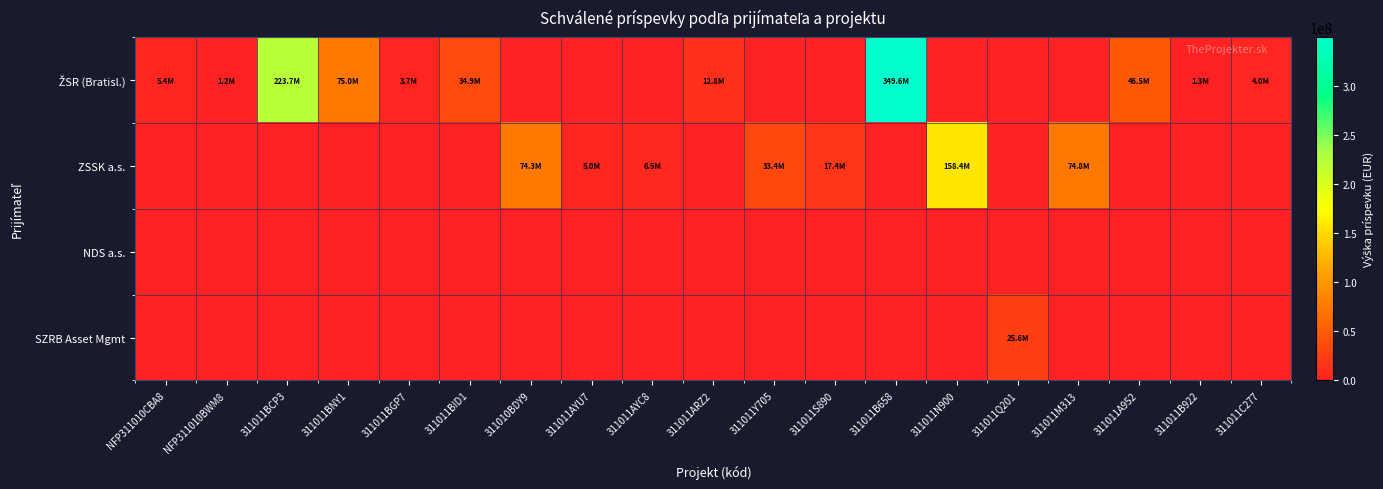

What is the total value across all series at 311011Y705?

33438720.0